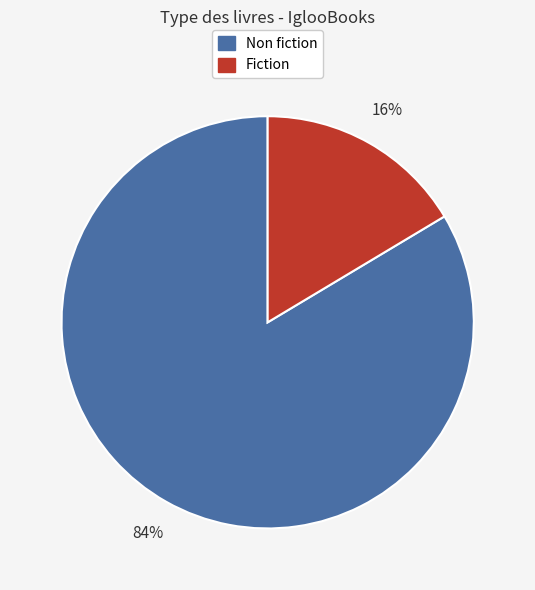

To the nearest percent, what is the average slice percentage?

50%